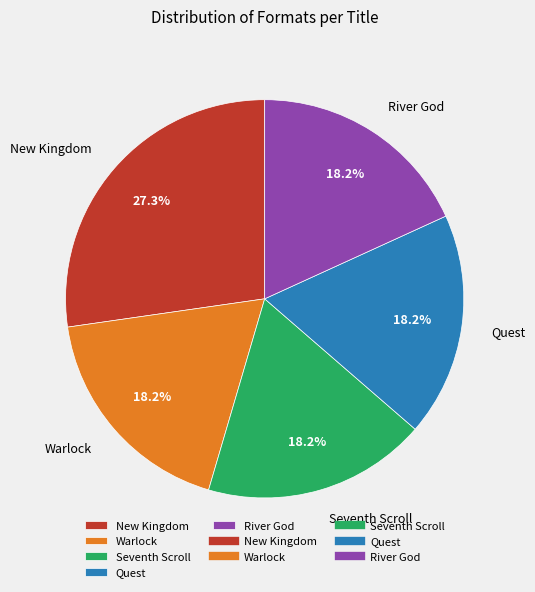

To the nearest percent, what portion does River God represent?

18%